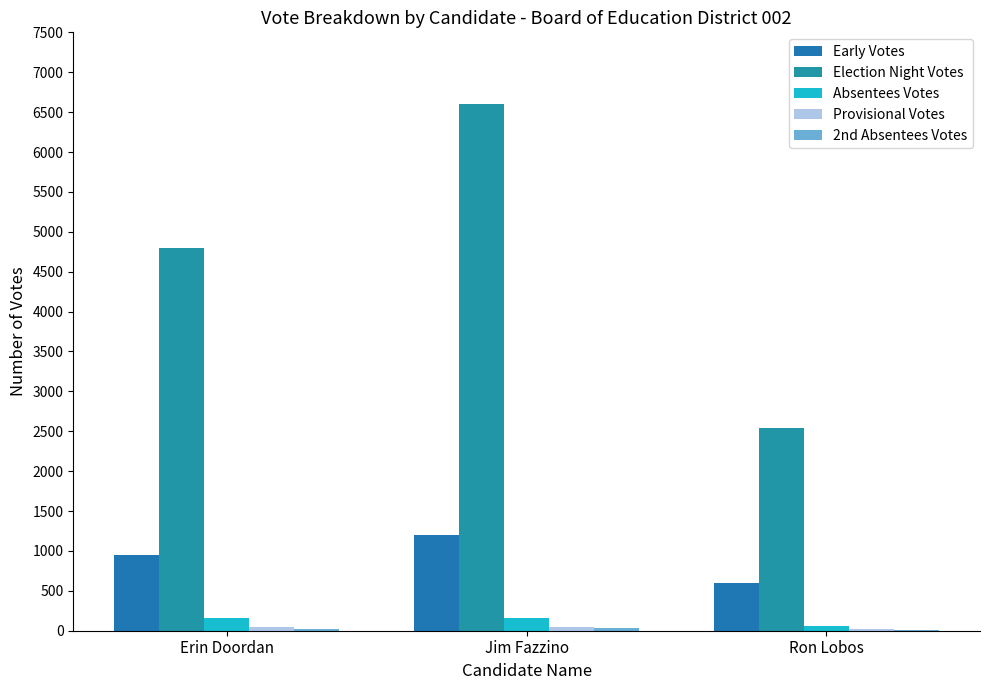

How many data points does each series have?

3